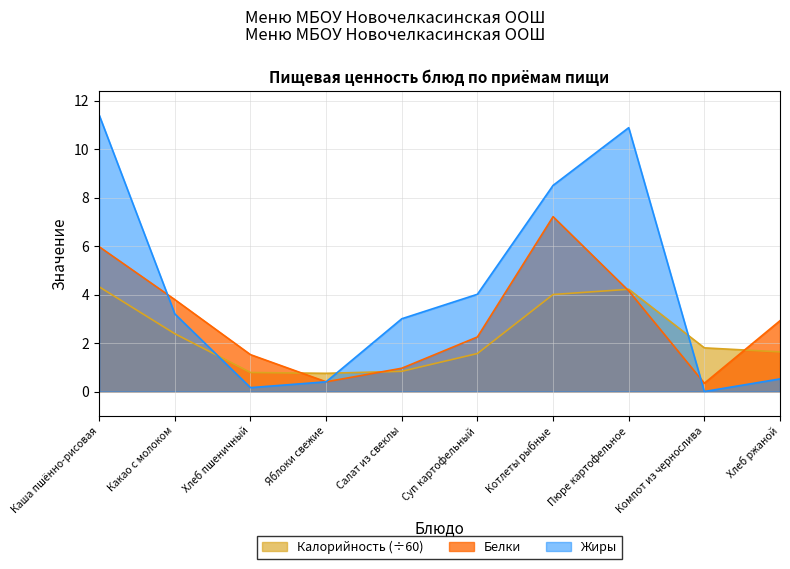

Reading left to right, what are all the values shown in this chart?

Калорийность: 4.3	2.4	0.8	0.8	0.8	1.6	4.0	4.2	1.8	1.6
Белки: 6.0	3.8	1.5	0.4	1.0	2.2	7.2	4.2	0.3	2.9
Жиры: 11.4	3.2	0.2	0.4	3.0	4.0	8.5	10.9	0.0	0.5